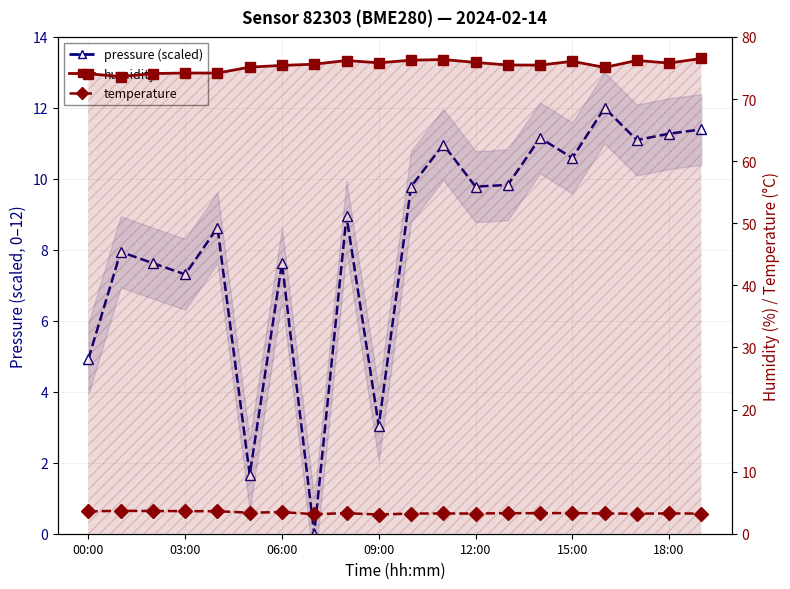

Is this an area chart (filled region under the line)?

No